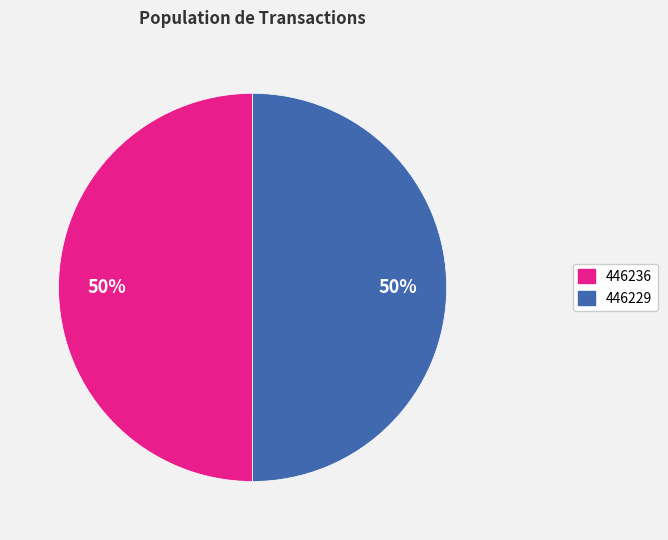

What is the ratio of the value at 446236 to the value at 446229?

1.0